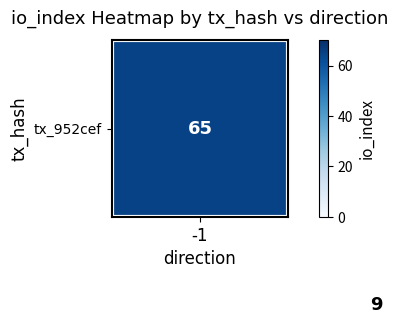

What is the total value across all series at -1?

65